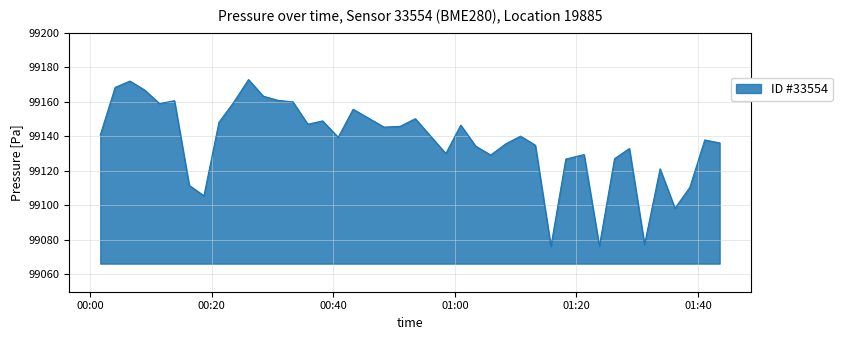

What is the smallest value displayed?

99076.3